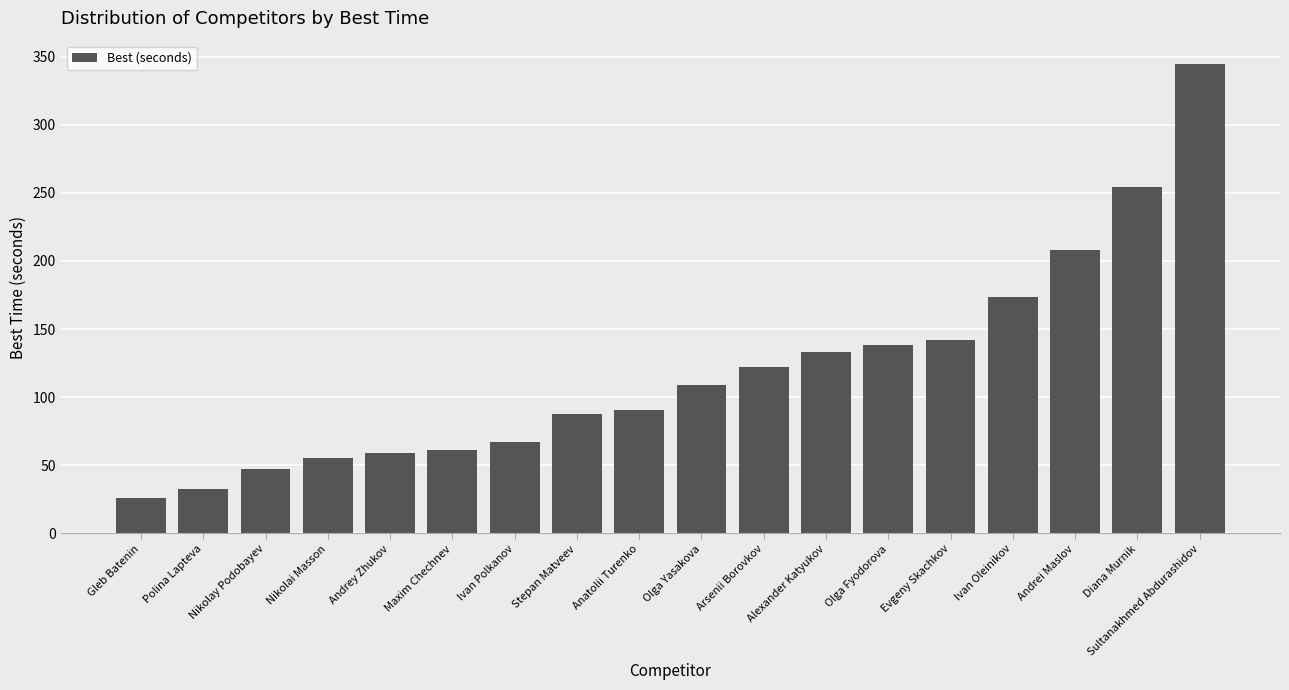

Are the bars grouped side by side (vs. stacked)?

No